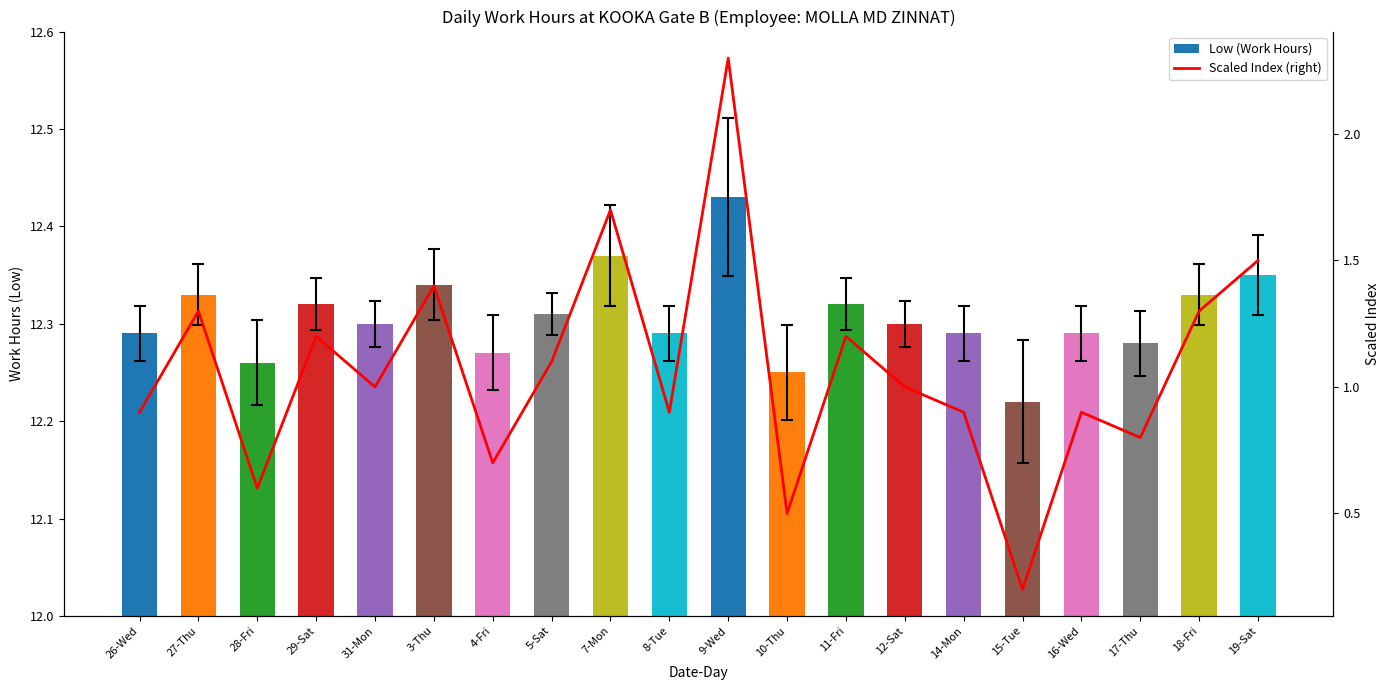

List the series in order of their peak value, highest first.

Low (Work Hours), Scaled Index (right)